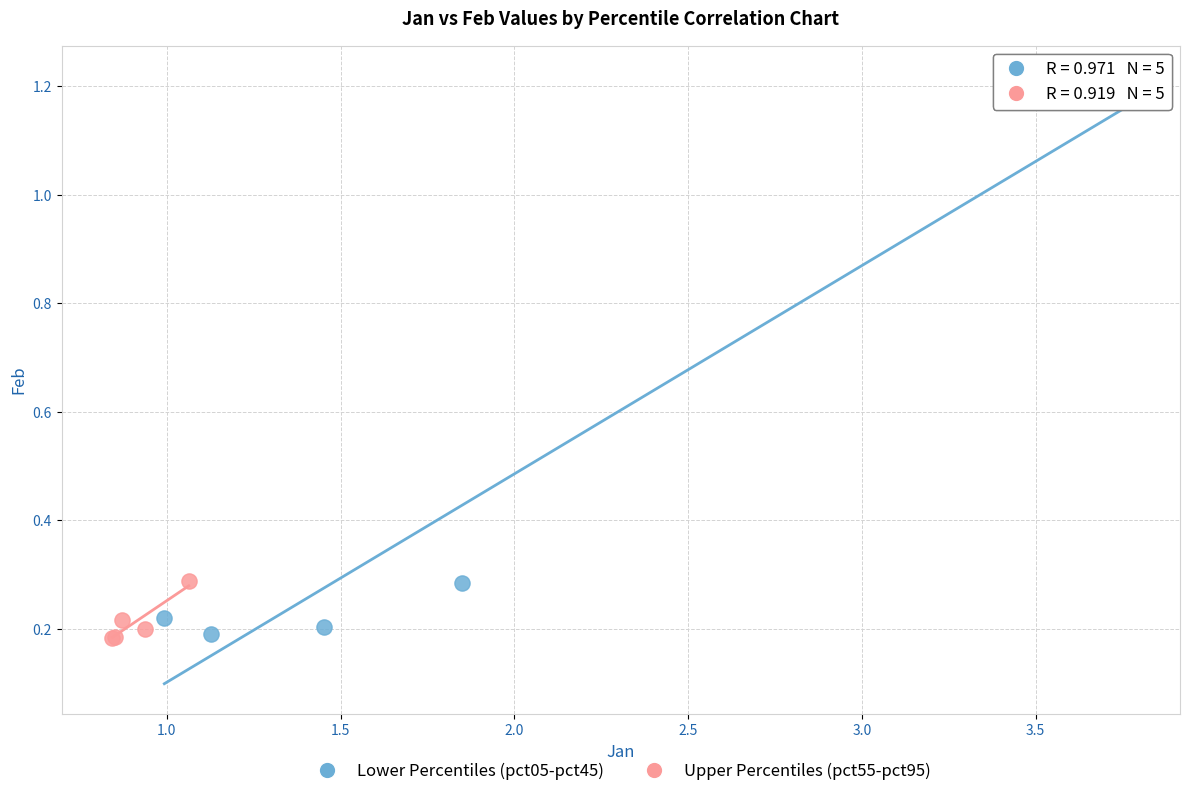

Which series has the largest Y range (max minus min)?

Lower Percentiles (pct05-pct45)